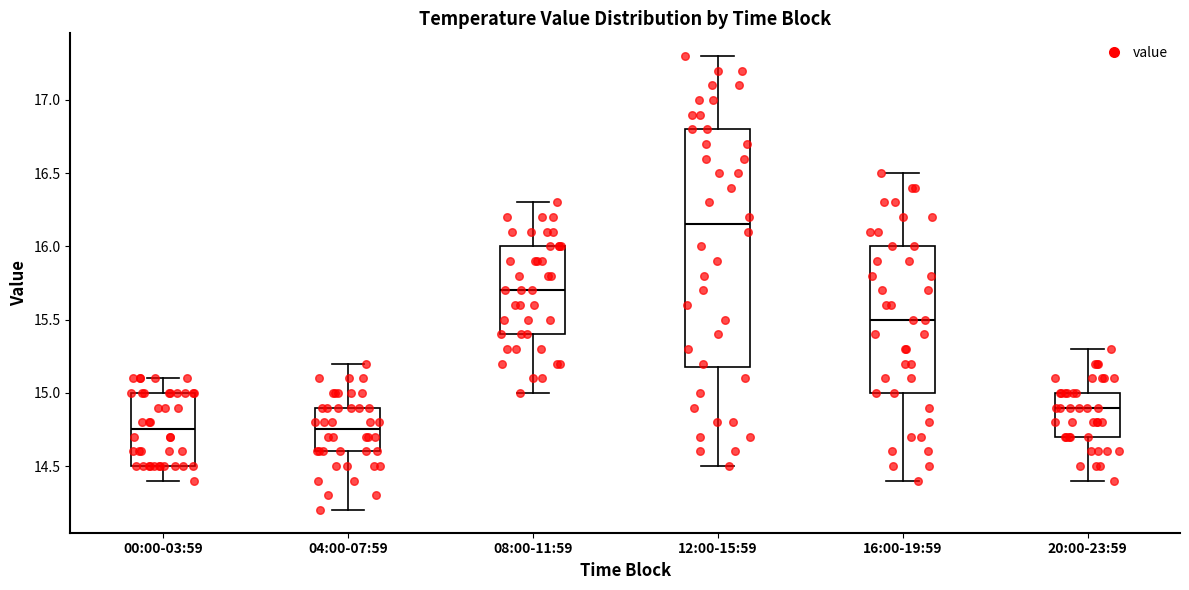

Reading left to right, transcribe this box plot: for each box, give where its median line is, the range the box spans, and where its two whiskers end, as read against the y-axis. The values are not printed on the chart, so give them approximately, as read against the axis.

00:00-03:59: median 14.75, box 14.50 to 15.00, whiskers 14.40 to 15.10
04:00-07:59: median 14.75, box 14.60 to 14.90, whiskers 14.20 to 15.20
08:00-11:59: median 15.70, box 15.40 to 16.00, whiskers 15.00 to 16.30
12:00-15:59: median 16.15, box 15.20 to 16.80, whiskers 14.50 to 17.30
16:00-19:59: median 15.50, box 15.00 to 16.00, whiskers 14.40 to 16.50
20:00-23:59: median 14.90, box 14.70 to 15.00, whiskers 14.40 to 15.30